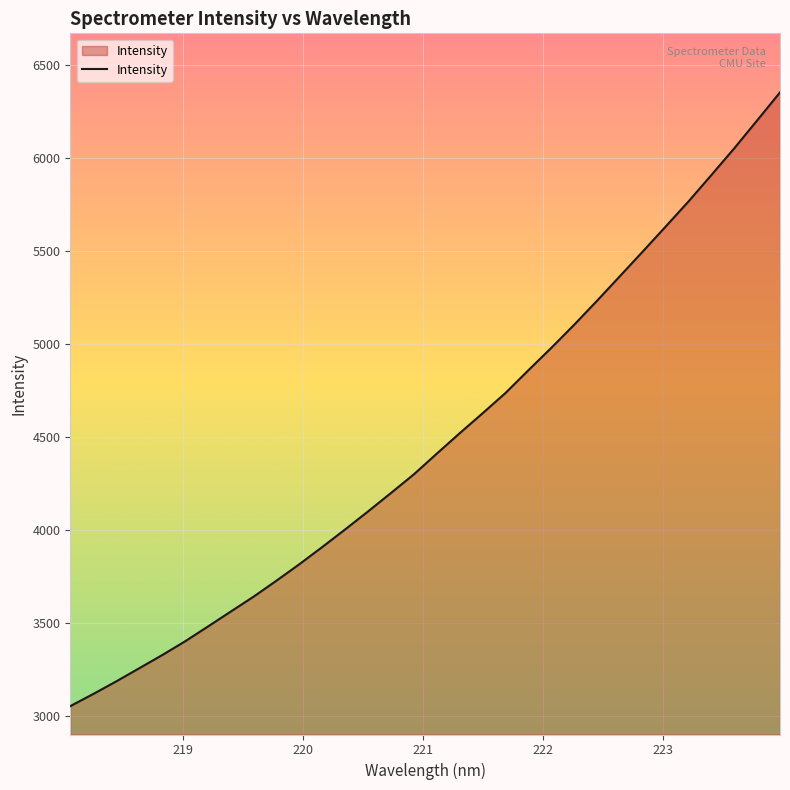

What is the difference between the maximum and minimum values?

3300.5